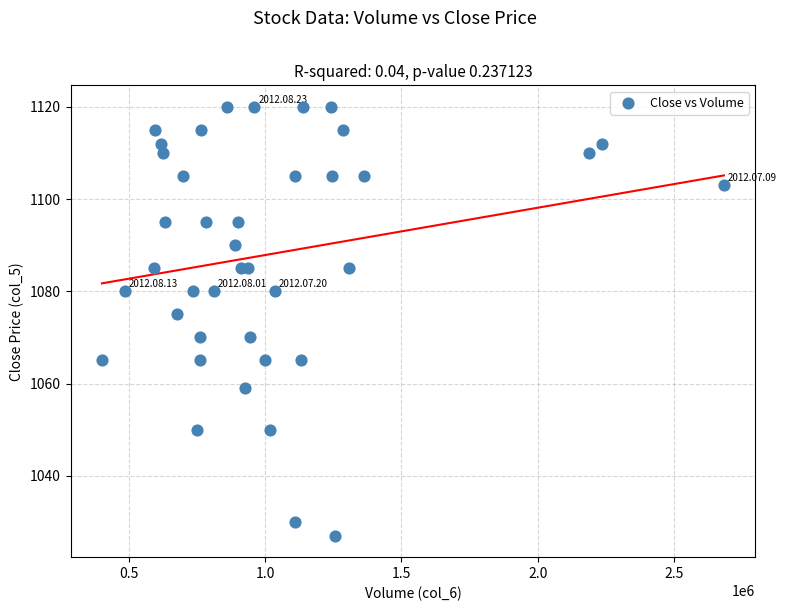

What is the range of Y values (max minus min)?

93